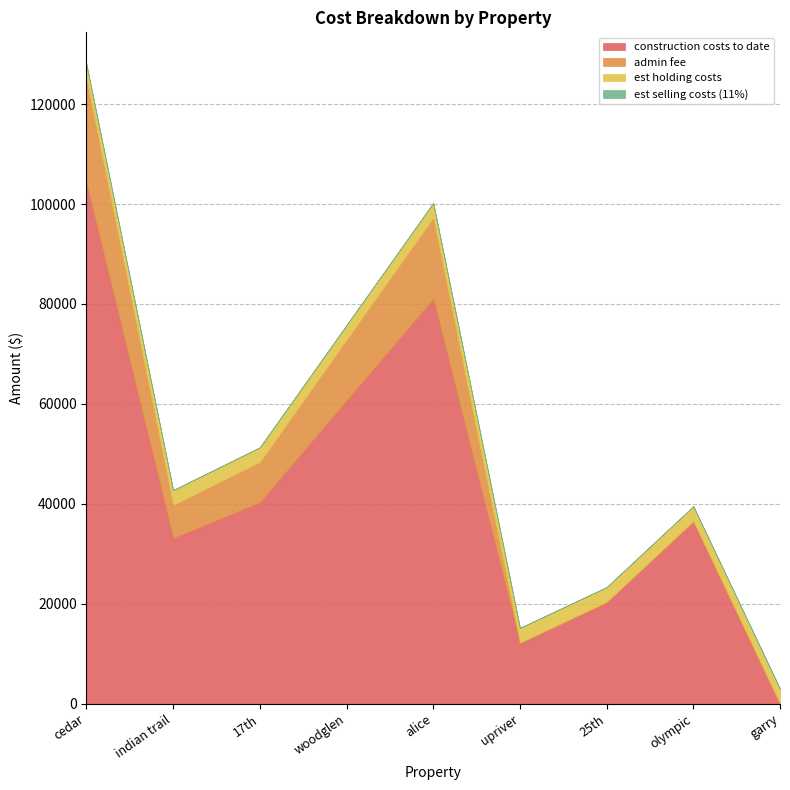

True or false: construction costs to date has a value of -70227.7 at garry.

False